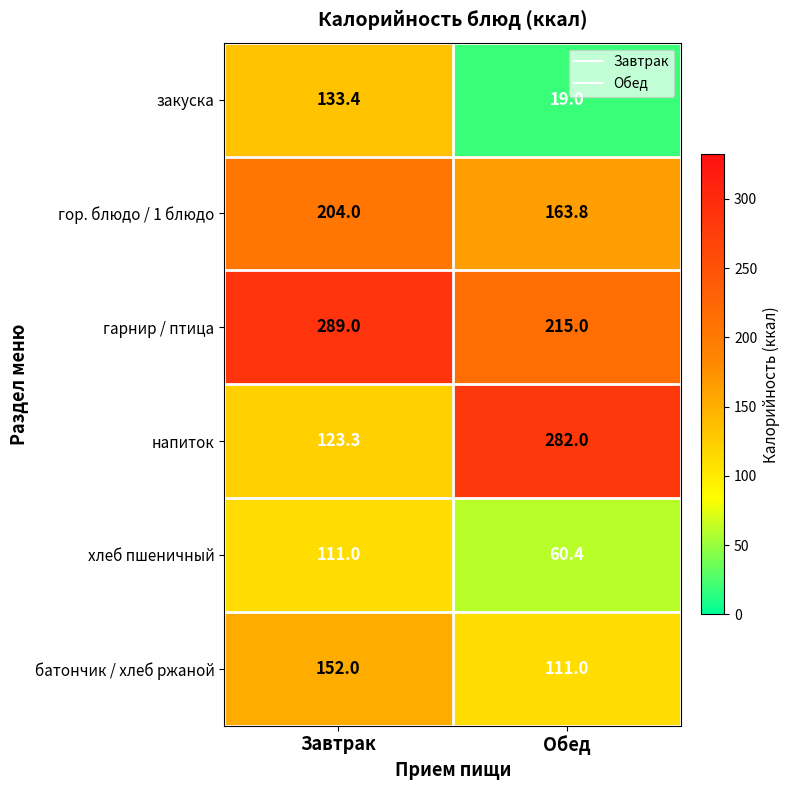

Between Завтрак and Обед, which series saw the biggest shift?

напиток